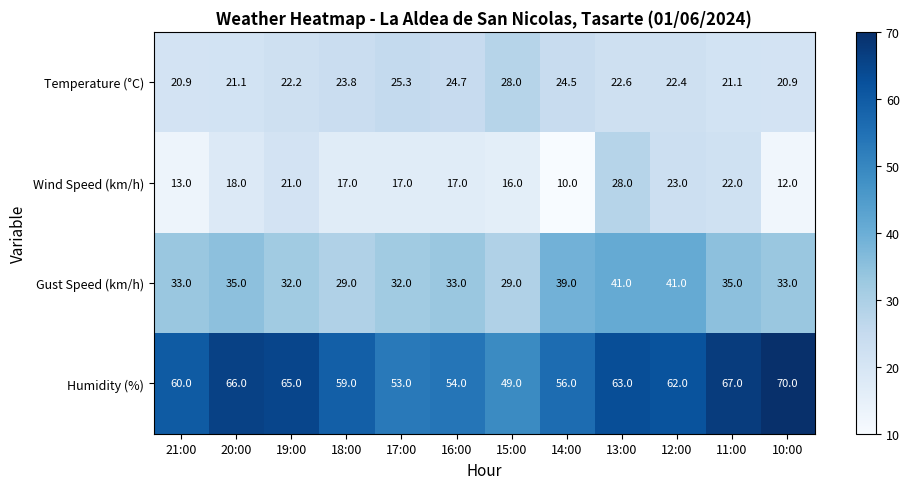

Where does the Wind Speed (km/h) series first go above 17?

20:00